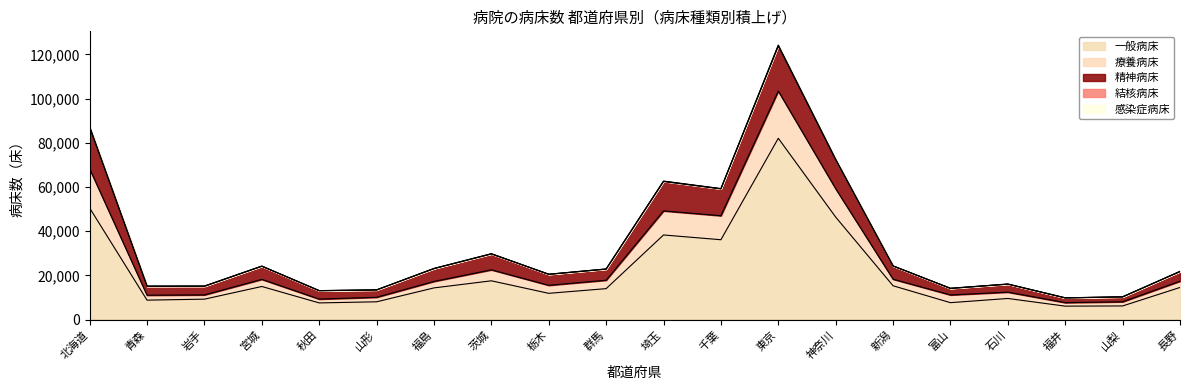

Which label corresponds to the smallest value in the chart?

福井